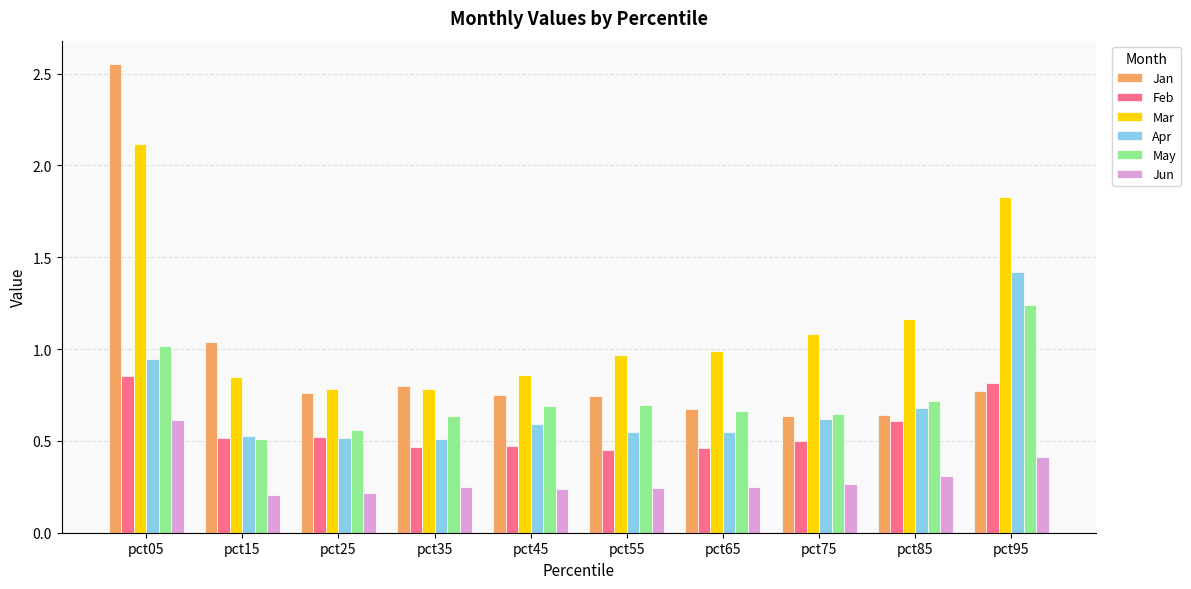

What is the sum of all Feb values?

5.7